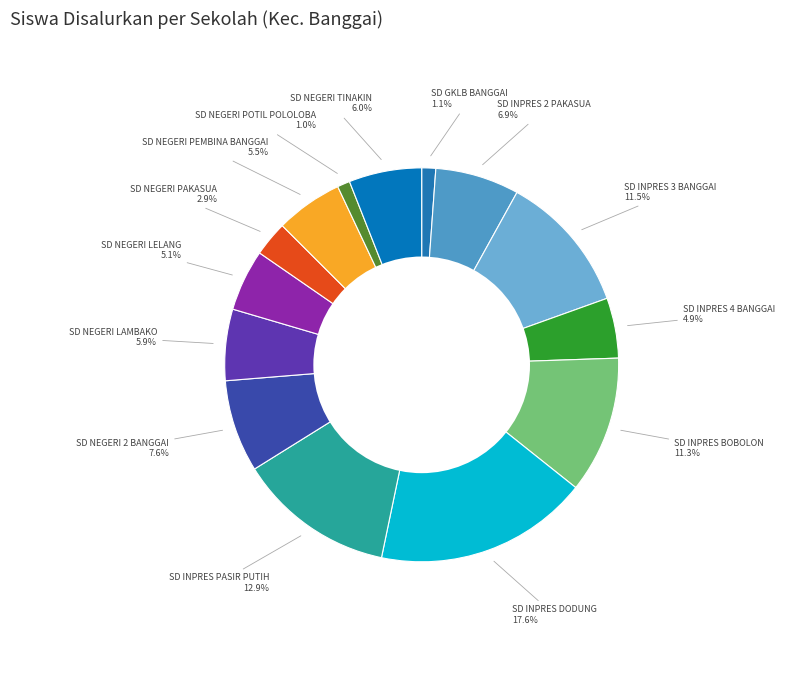

What percentage is the SD NEGERI TINAKIN slice, to the nearest percent?

6%